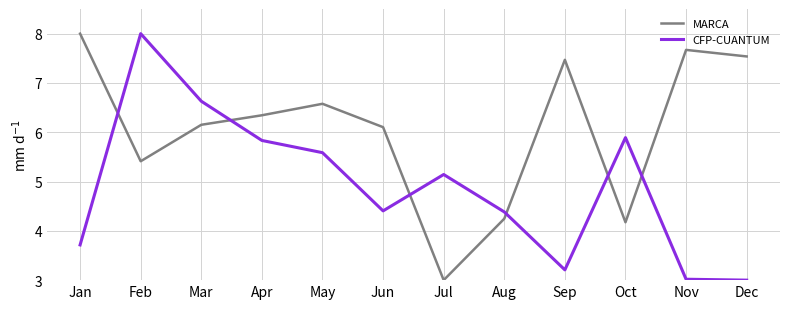

How many lines are shown in the chart?

2